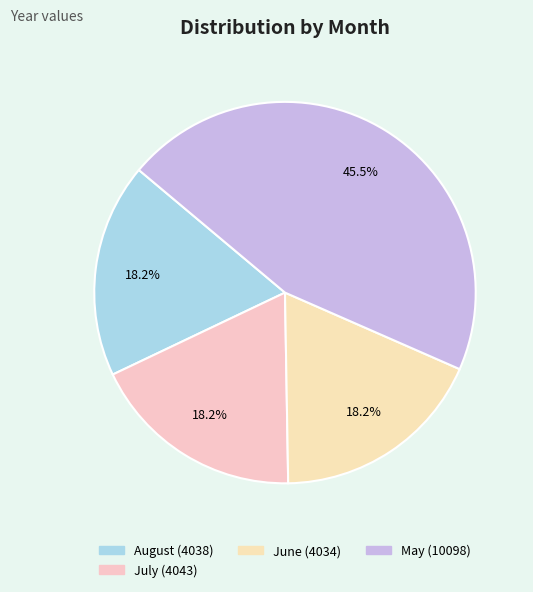

How many segments does this pie chart have?

4